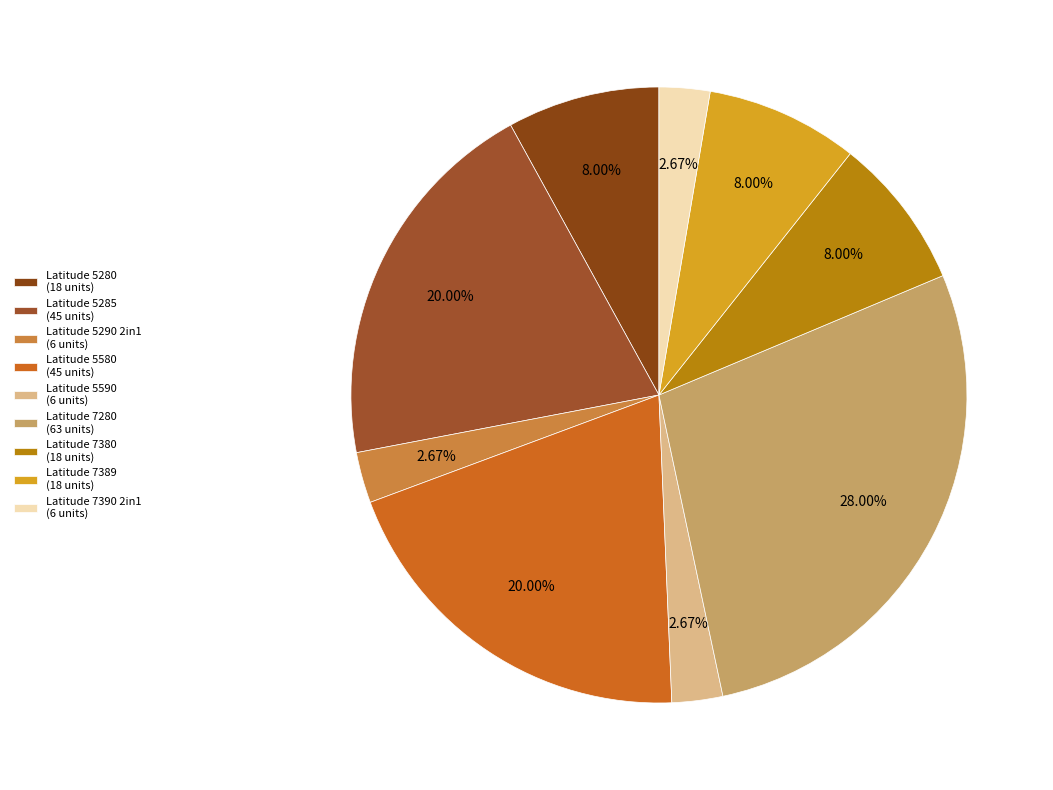

Which slice is the largest?

Latitude 7280